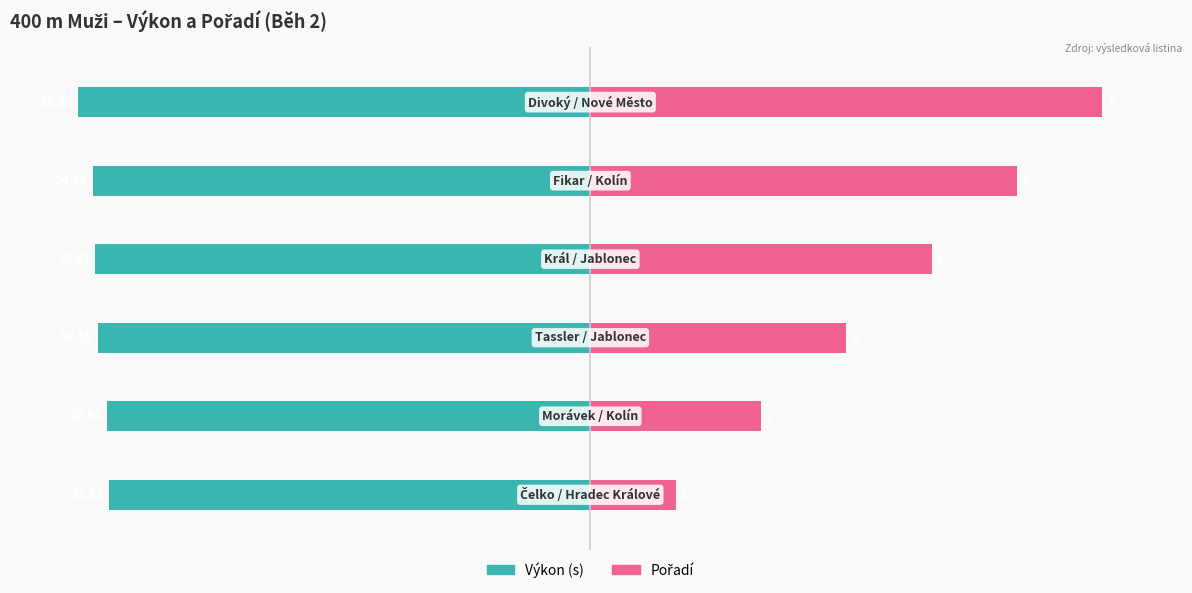

The Pořadí series shows 44.6 at 1. True or false?

False